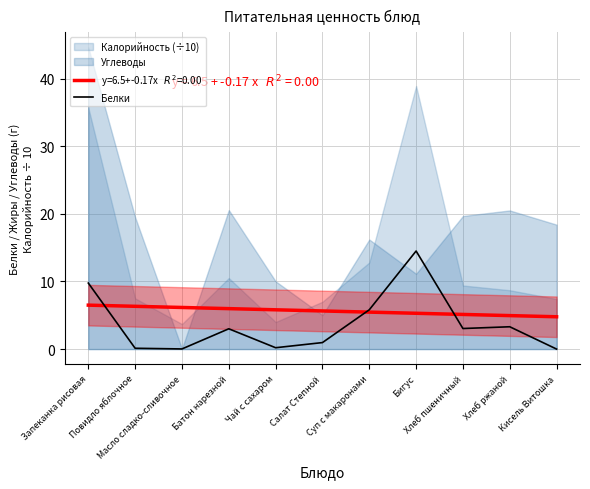

What is the value of the 6th point from the left?

1.0